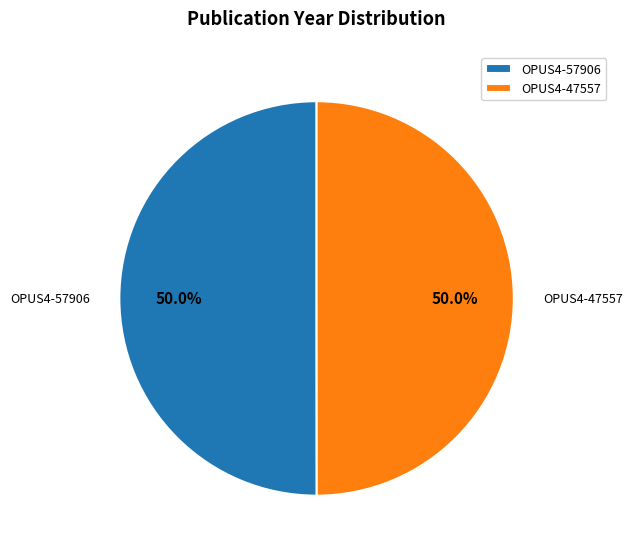

What is the total percentage of OPUS4-47557 and OPUS4-57906?

100.0%